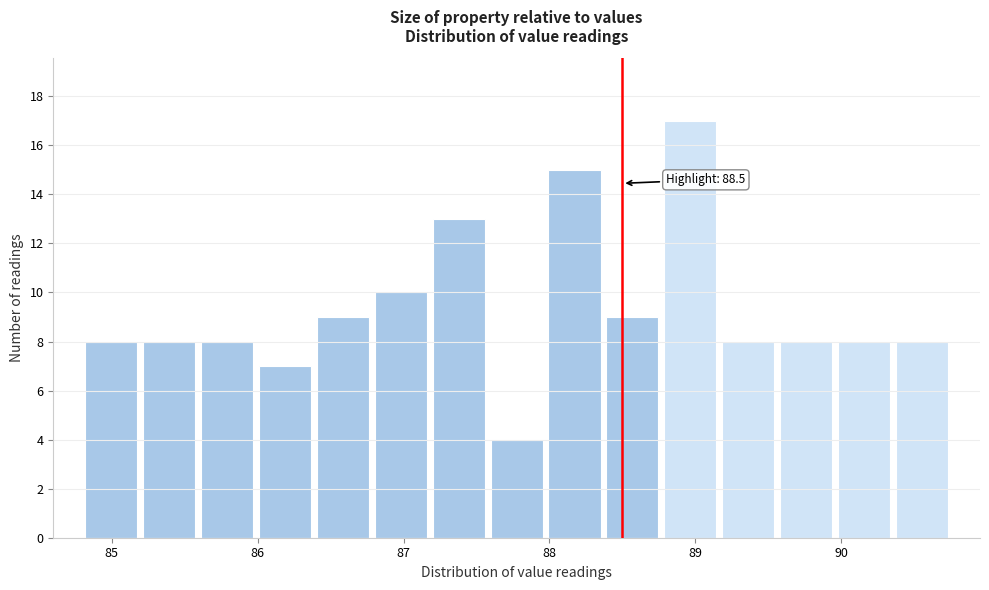

Read against the x-axis, roughly where is the centre of the tallest bar?

89.0